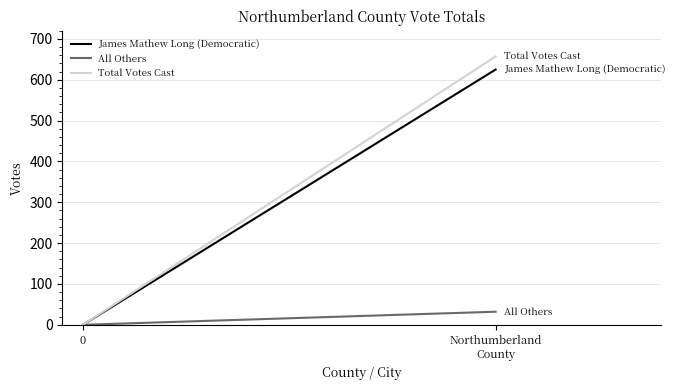

Rank the categories by All Others value from highest to lowest.

Northumberland
County, 0